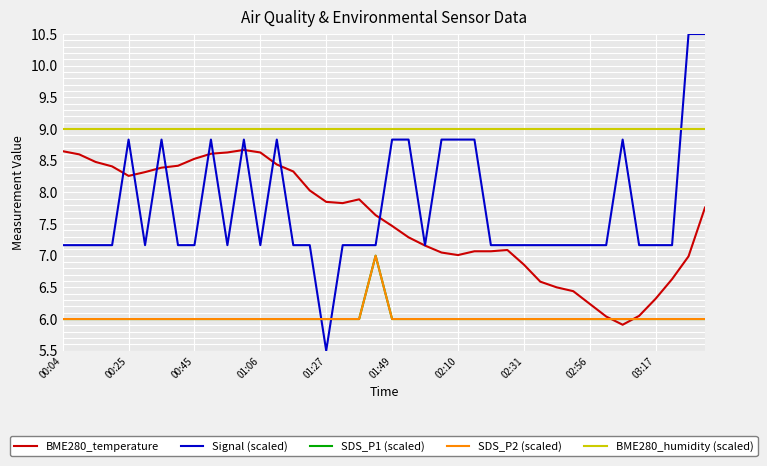

Does the chart display data point markers on the line(s)?

No